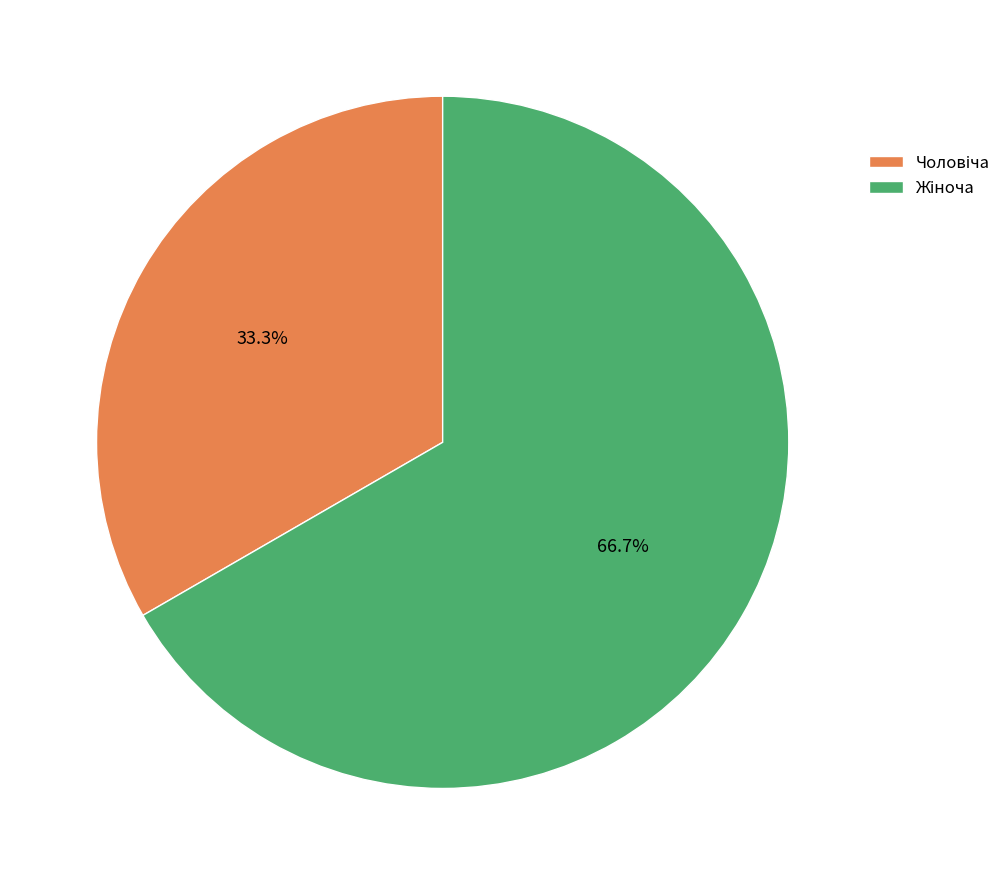

Count the number of slices in the pie.

2